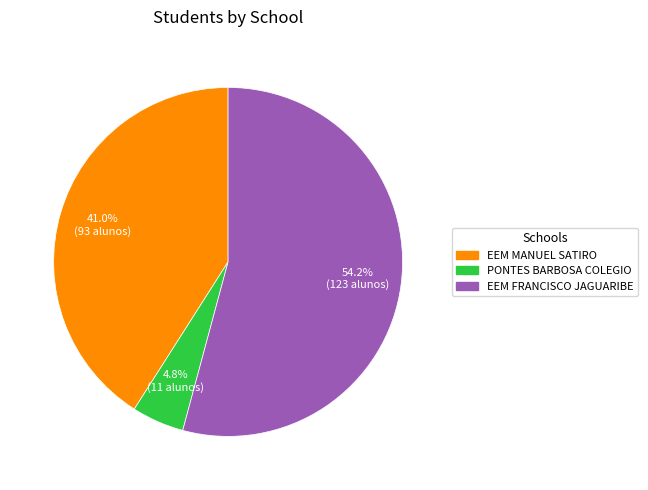

Which category accounts for the majority?

EEM FRANCISCO JAGUARIBE